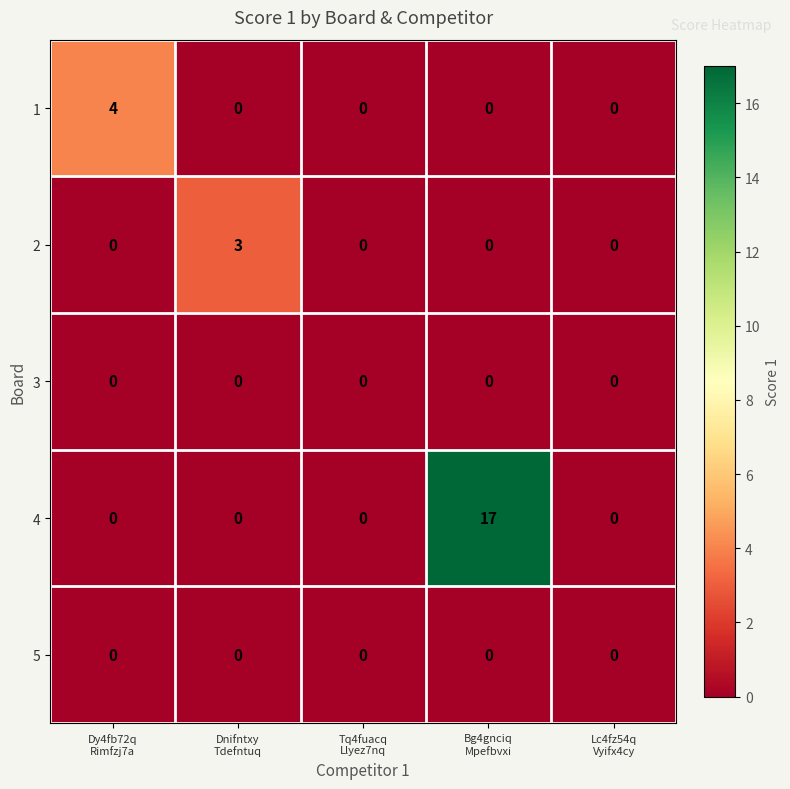

Count the 2 values in the range 0 to 1.

4